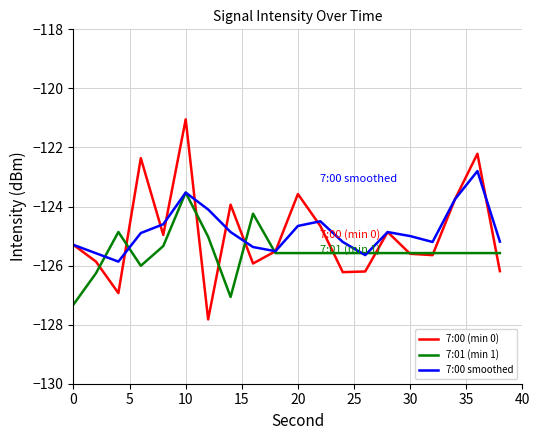

What is the average value of the 7:00 (min 0) series?

-124.9